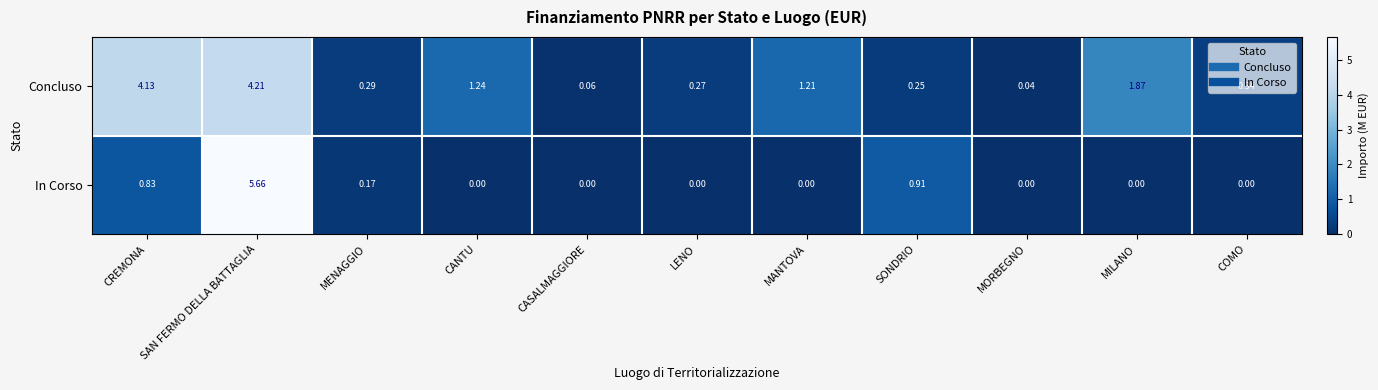

At which category does the chart reach its peak across all series?

SAN FERMO DELLA BATTAGLIA